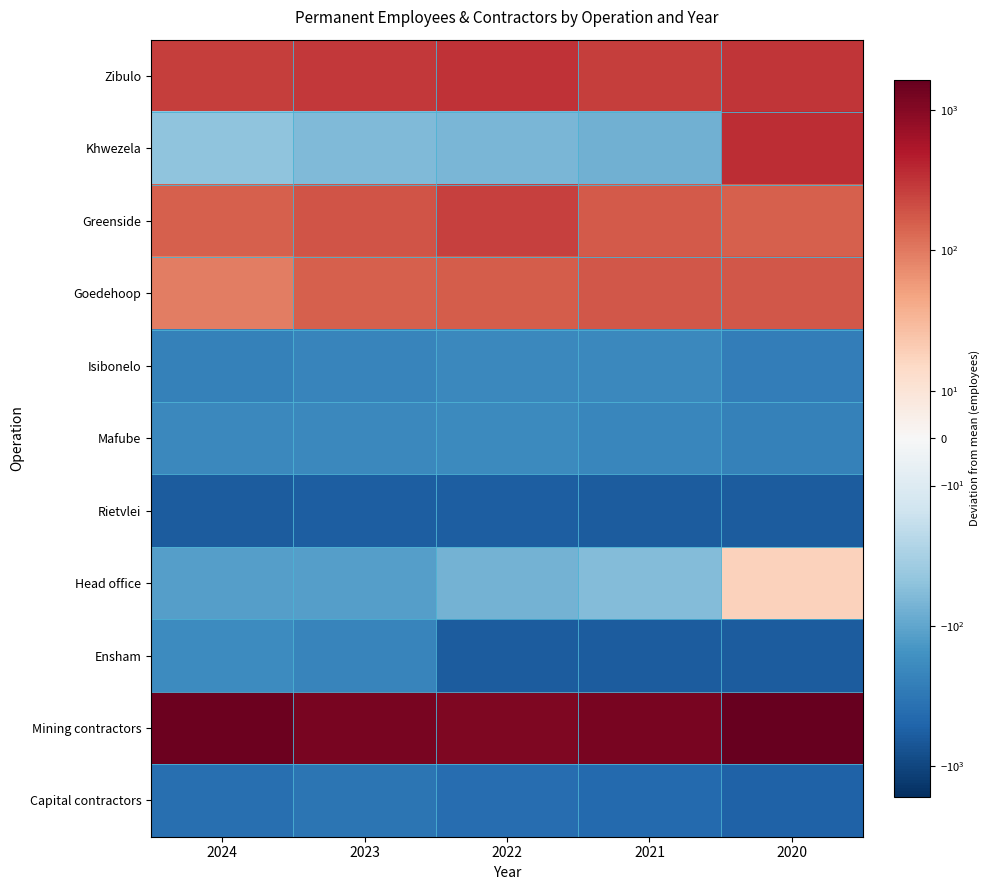

At which category is the sum across all series the highest?

2020